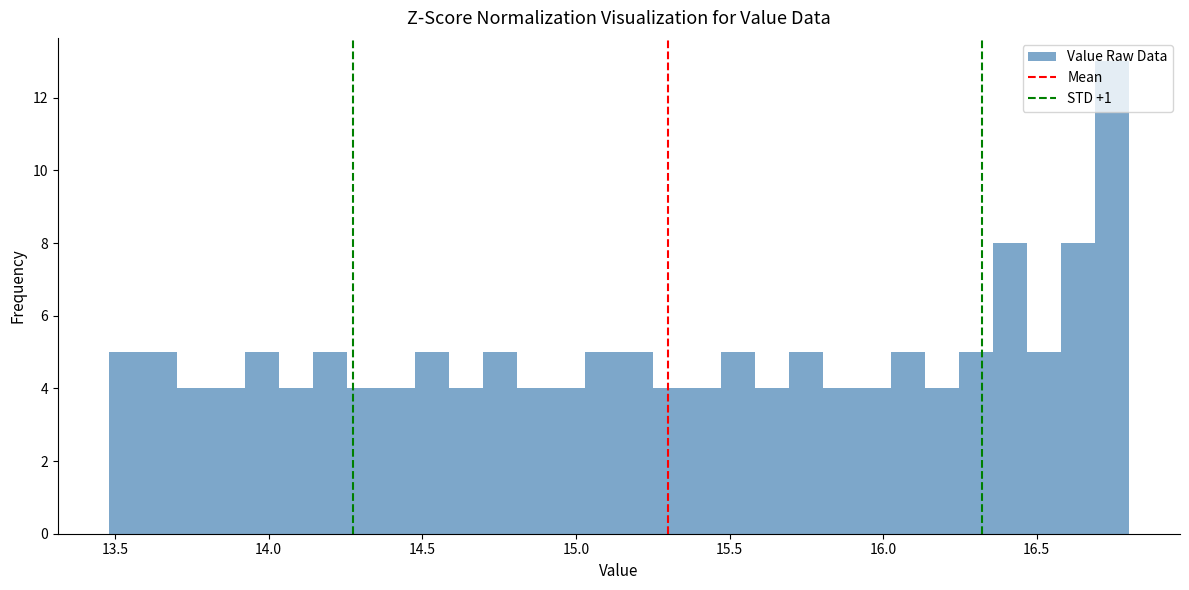

Read against the x-axis, roughly where is the centre of the tallest bar?

16.75